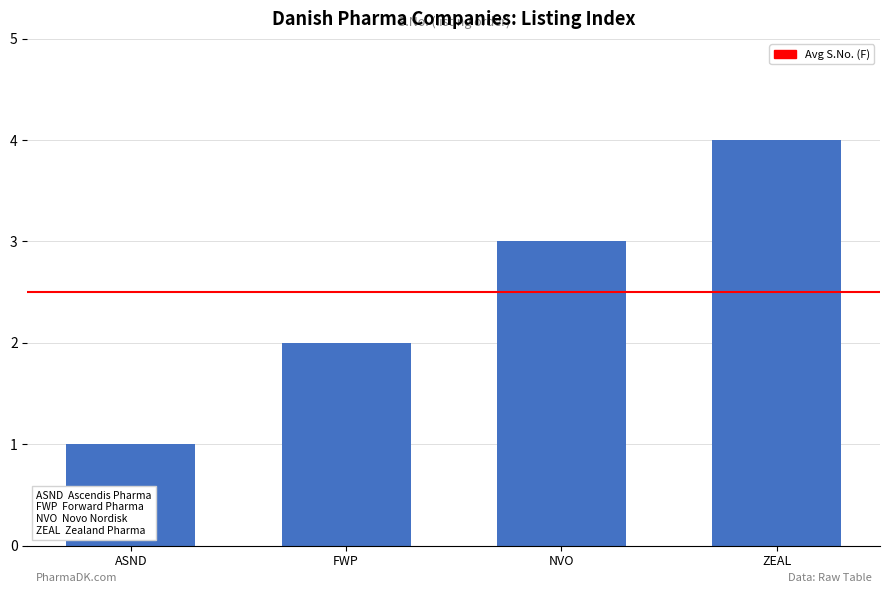

Read the value at ASND.

1